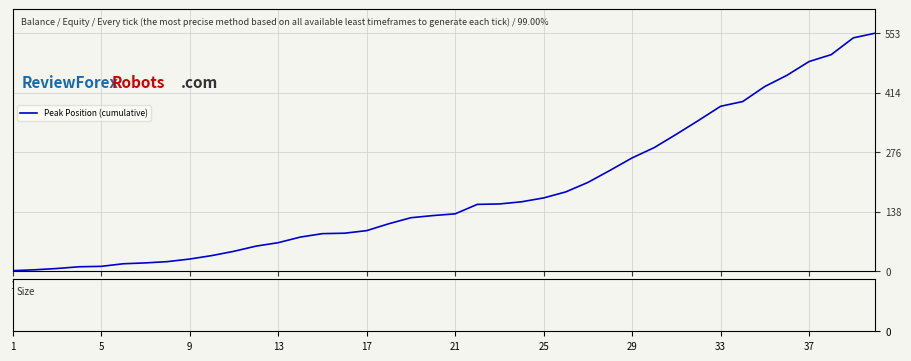

What is the greatest value displayed?

553